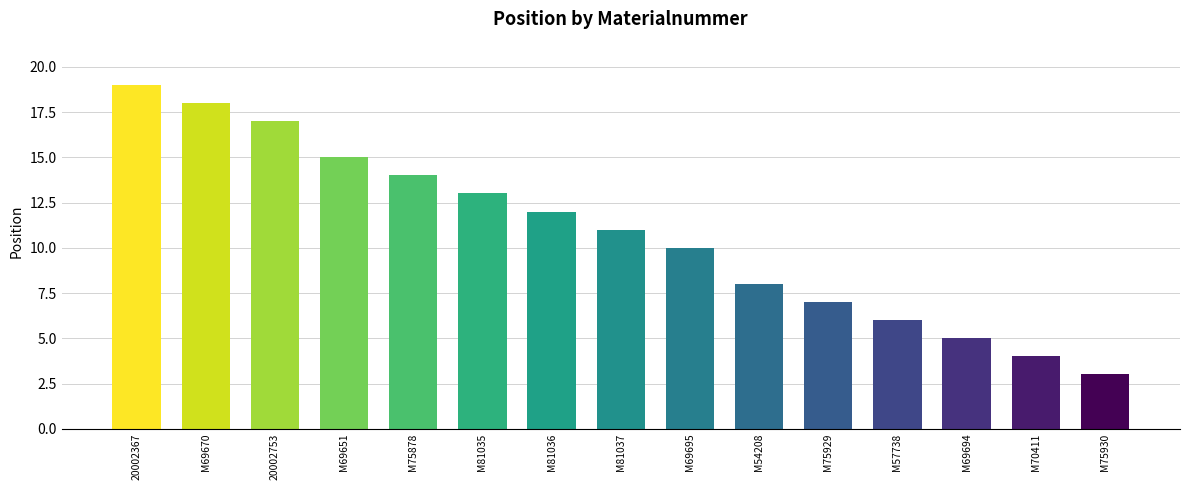

The chart shows a value of 19 at 20002367. True or false?

True